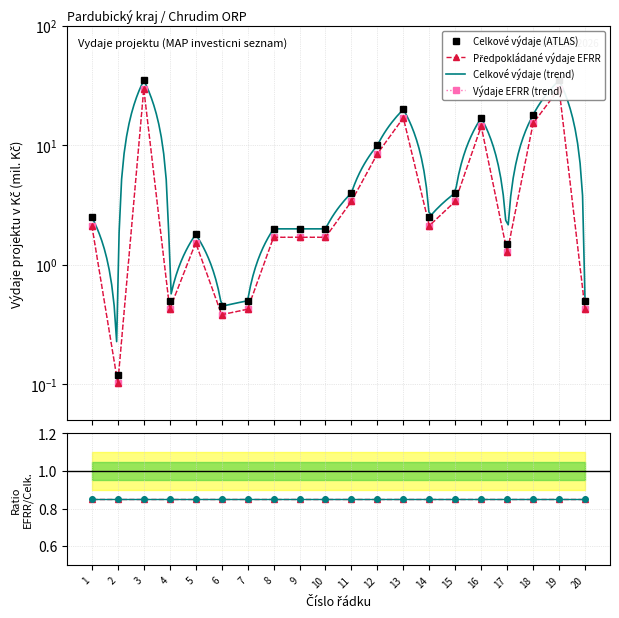

At which category does the chart reach its peak across all series?

3